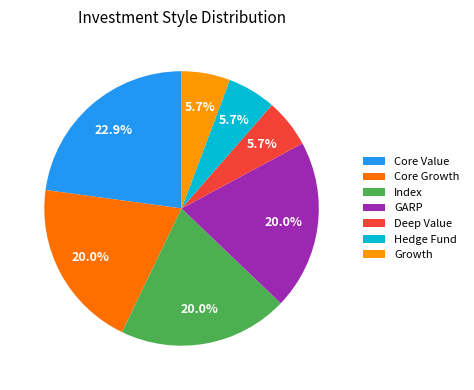

What portion of the pie excludes Core Value?

77.1%